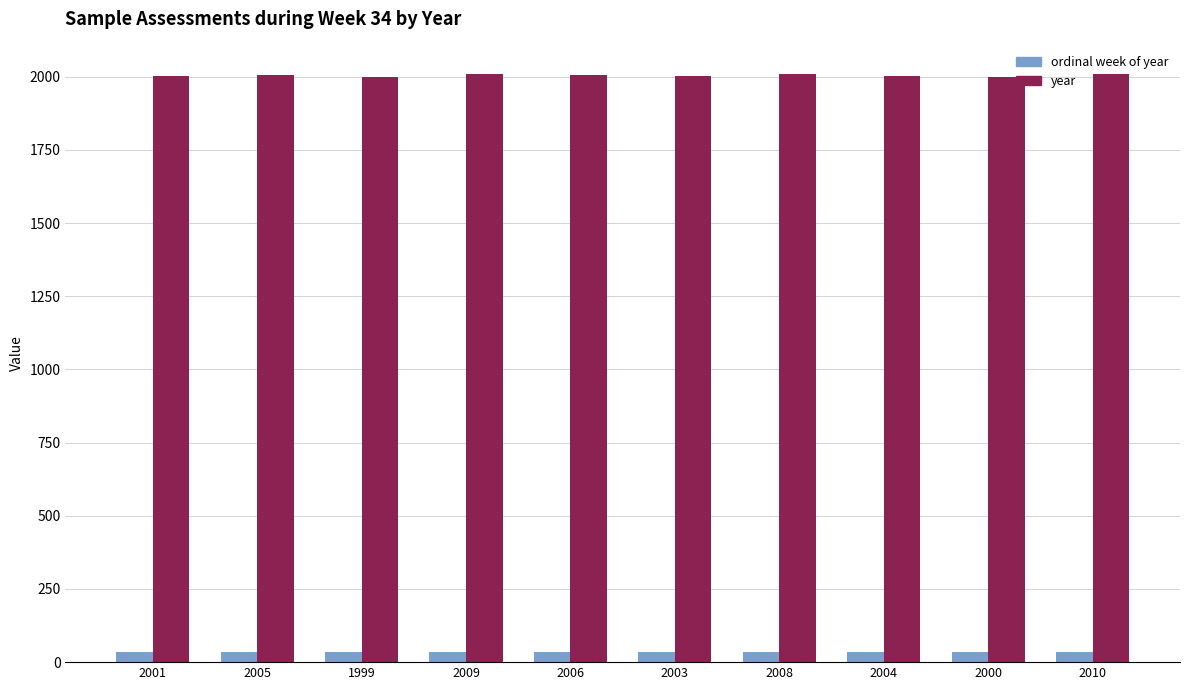

What is the label of the 6th bar from the left?

2003